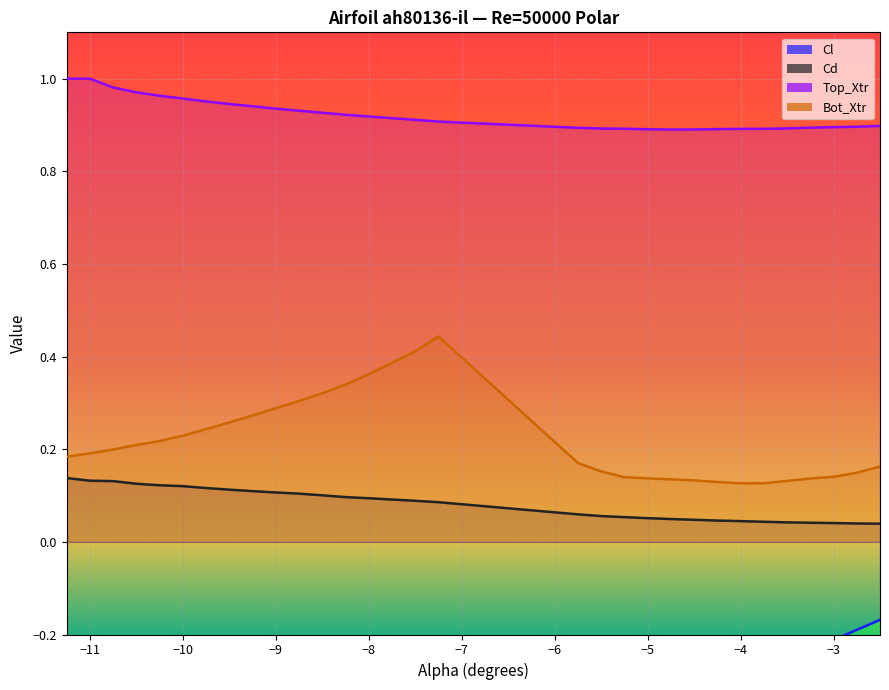

What is the highest value of the Cl series?

-0.2